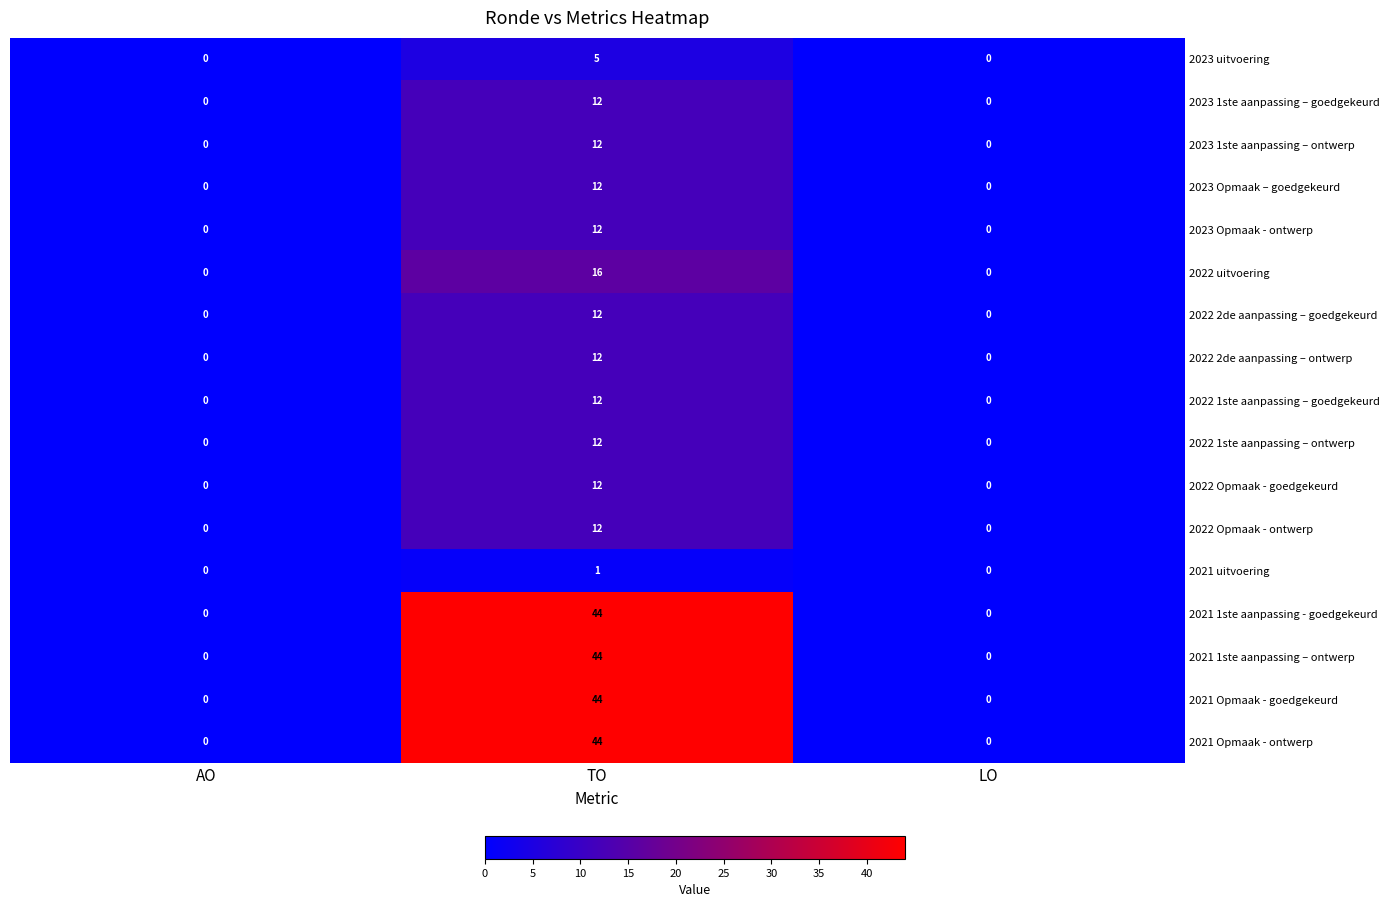

What is the maximum value shown in the chart?

44